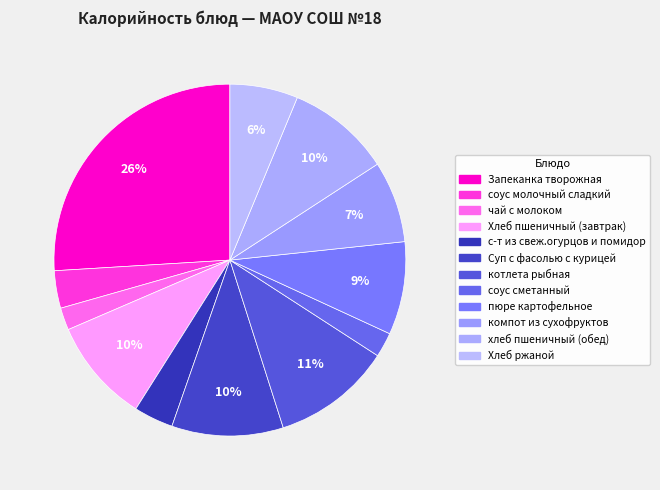

What is the change in value from чай с молоком to хлеб пшеничный (обед)?

+92.3